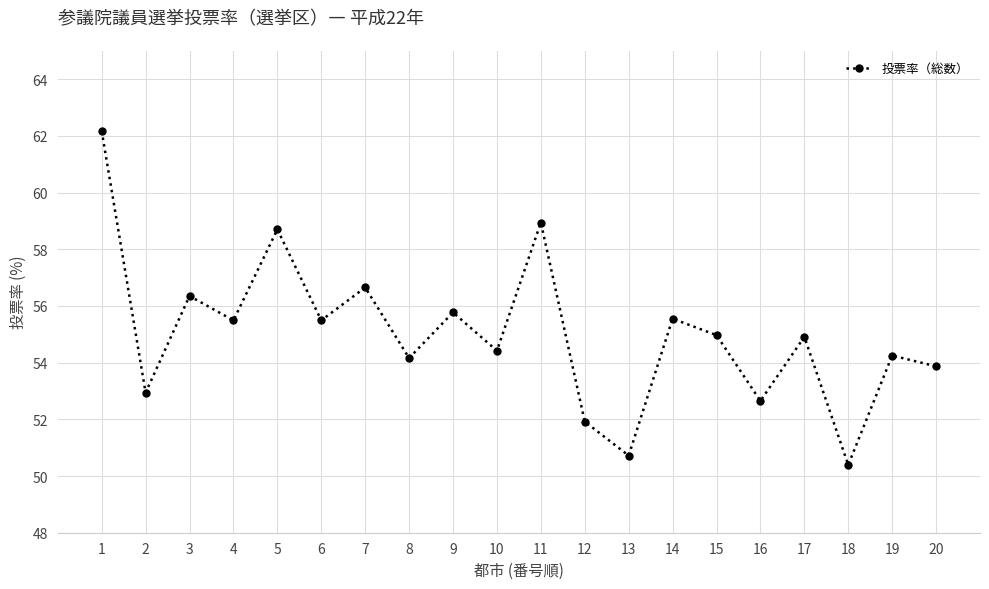

What is the change in value from 6 to 7?

+1.2